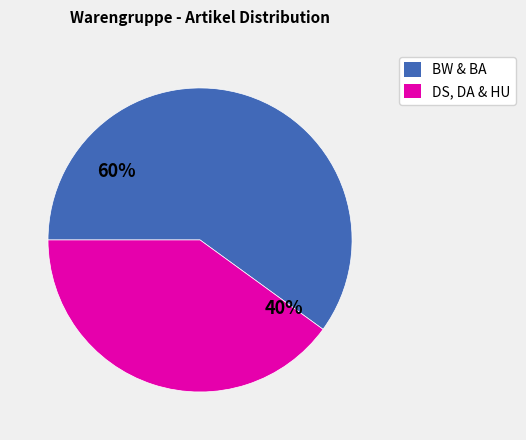

How many segments does this pie chart have?

2